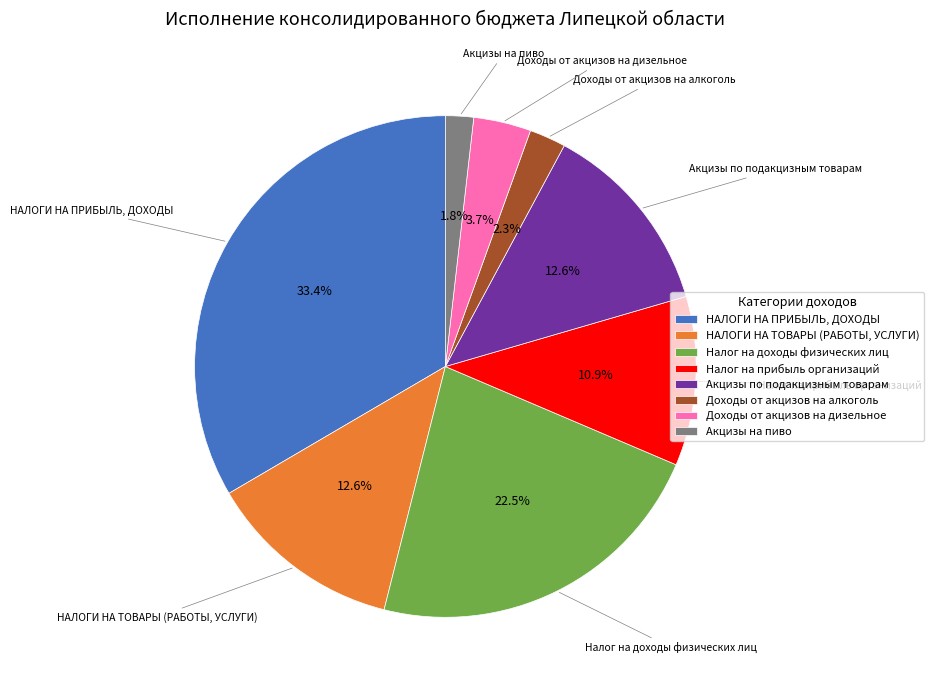

Between Доходы от акцизов на алкоголь and Налог на доходы физических лиц, which is larger?

Налог на доходы физических лиц